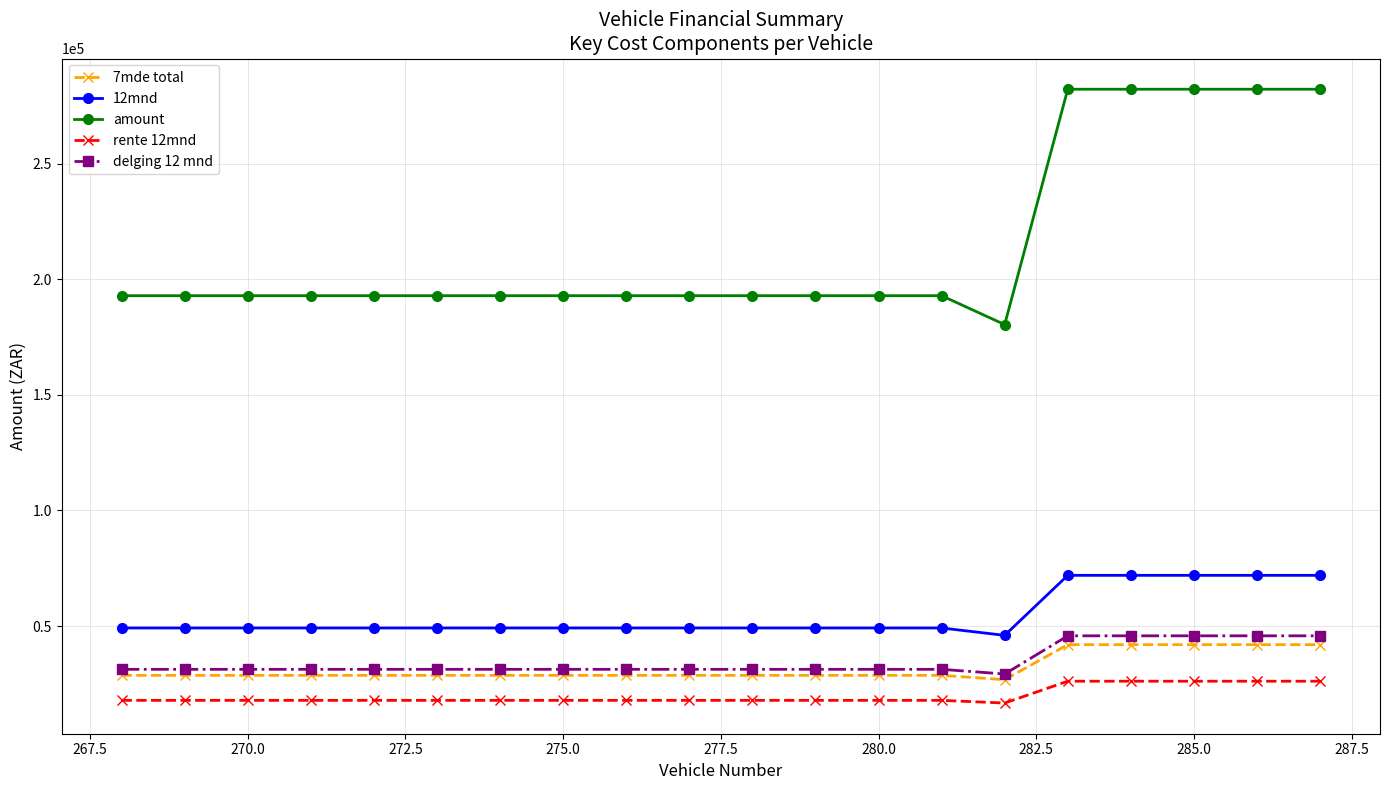

What is the average value of the 7mde total series?

31917.3